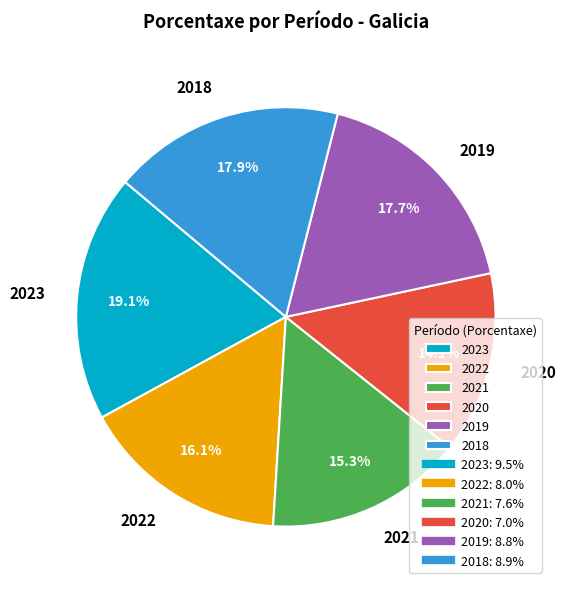

To the nearest percent, what is the difference between the largest and smallest slice percentages?

5%